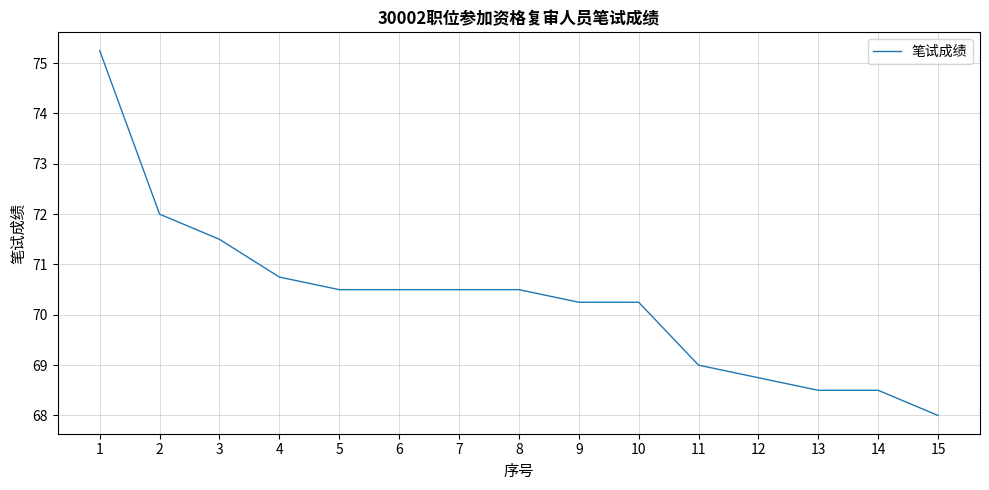

Which category has the lowest value across all series?

15